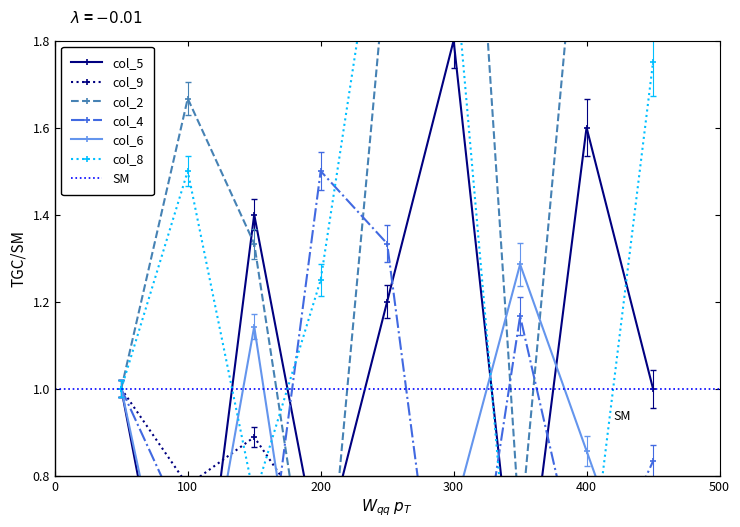

Which series has the largest range (max minus min)?

col_2